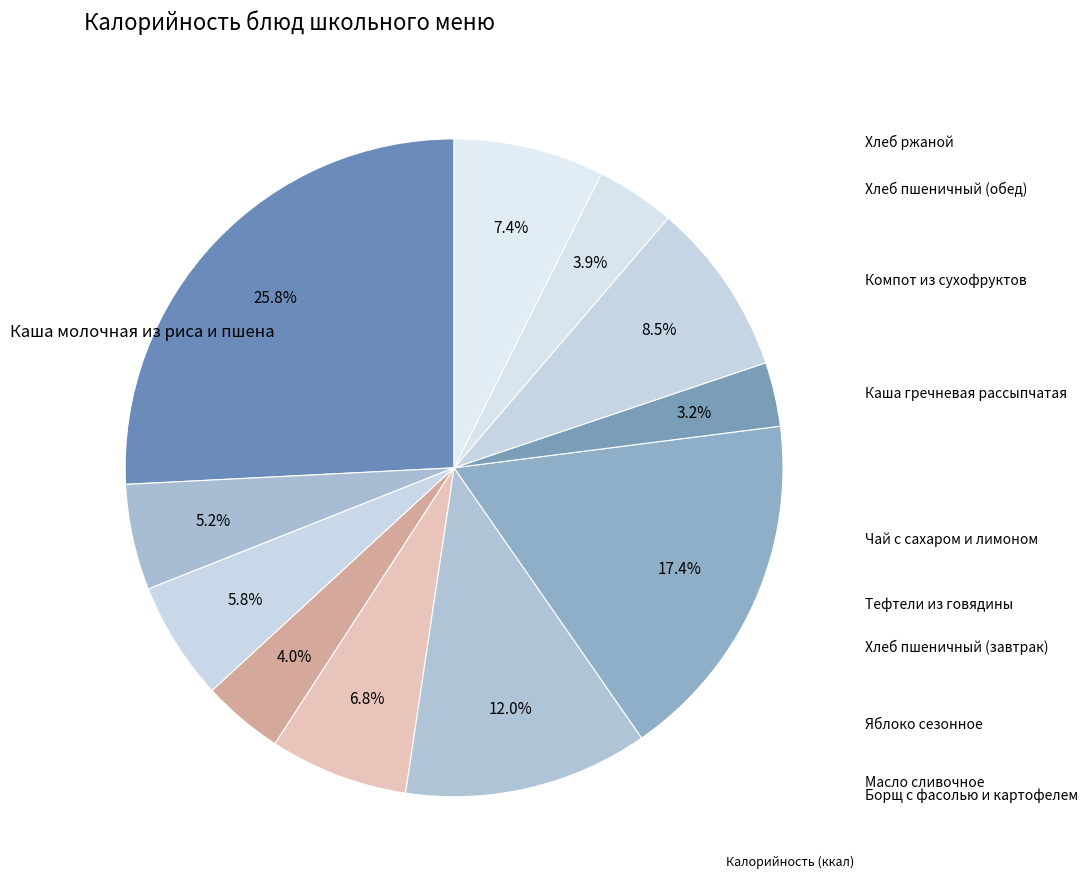

To the nearest percent, what is the difference between the largest and smallest slice percentages?

23%